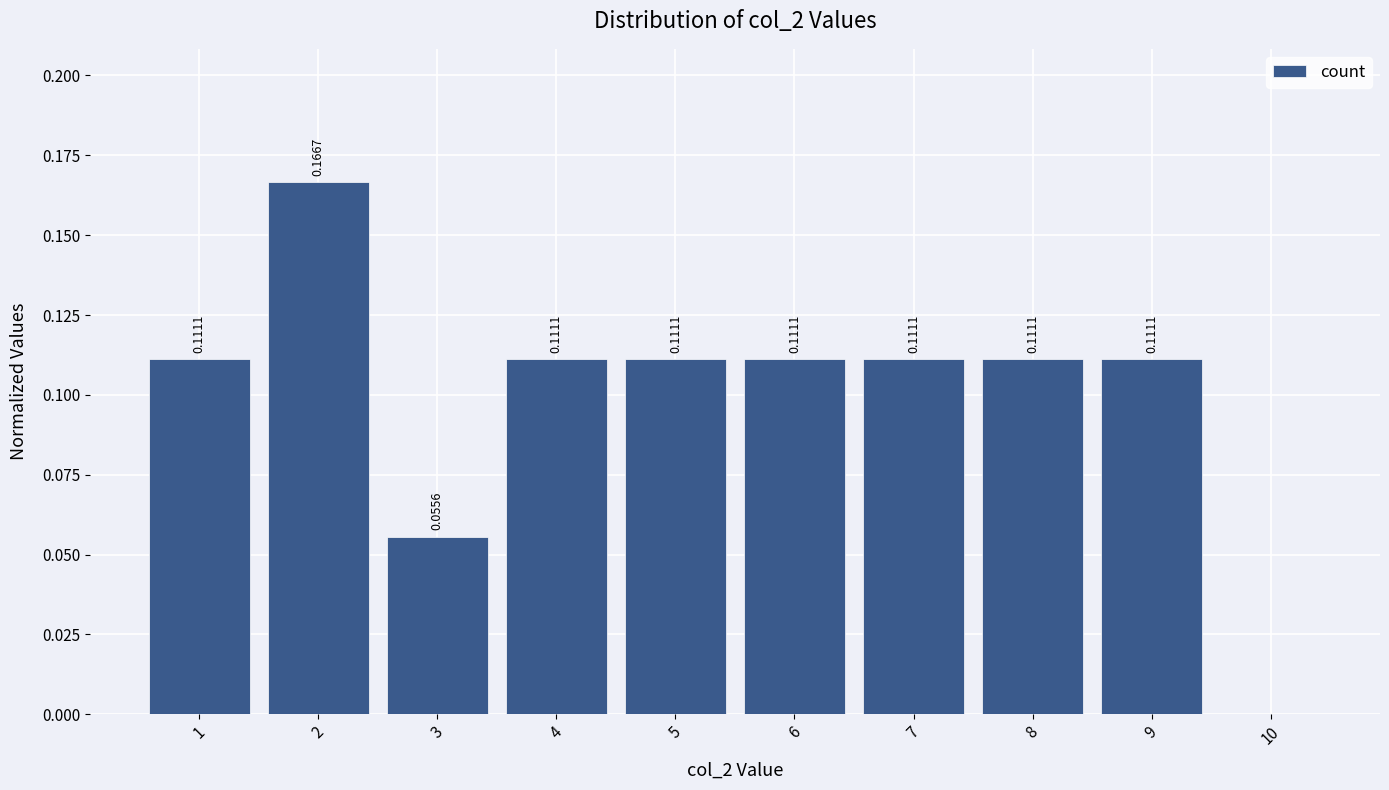

Over which range of the x-axis is the bar tallest?

1.5 to 2.5